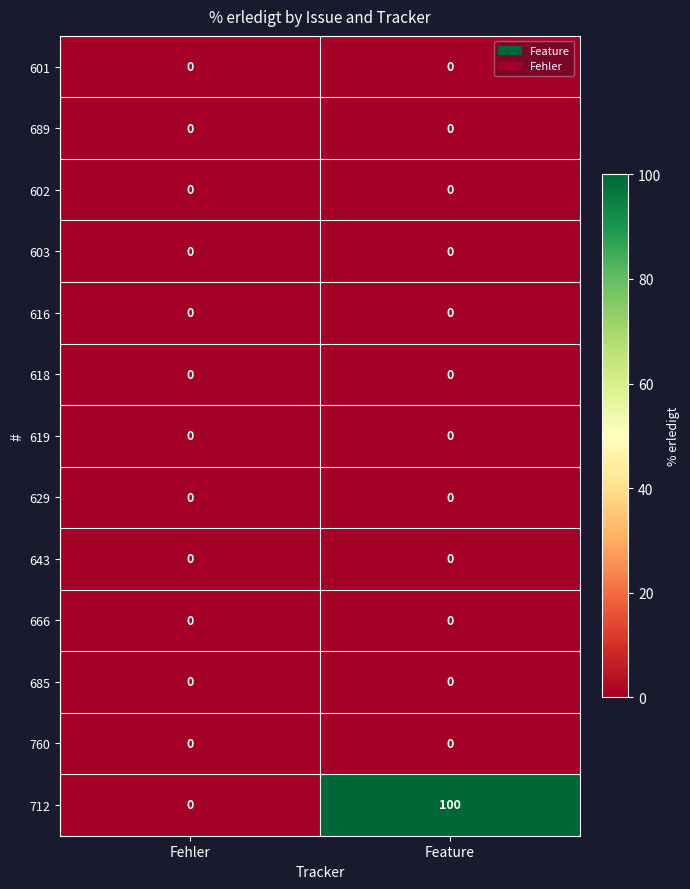

At which category is the sum across all series the highest?

Feature